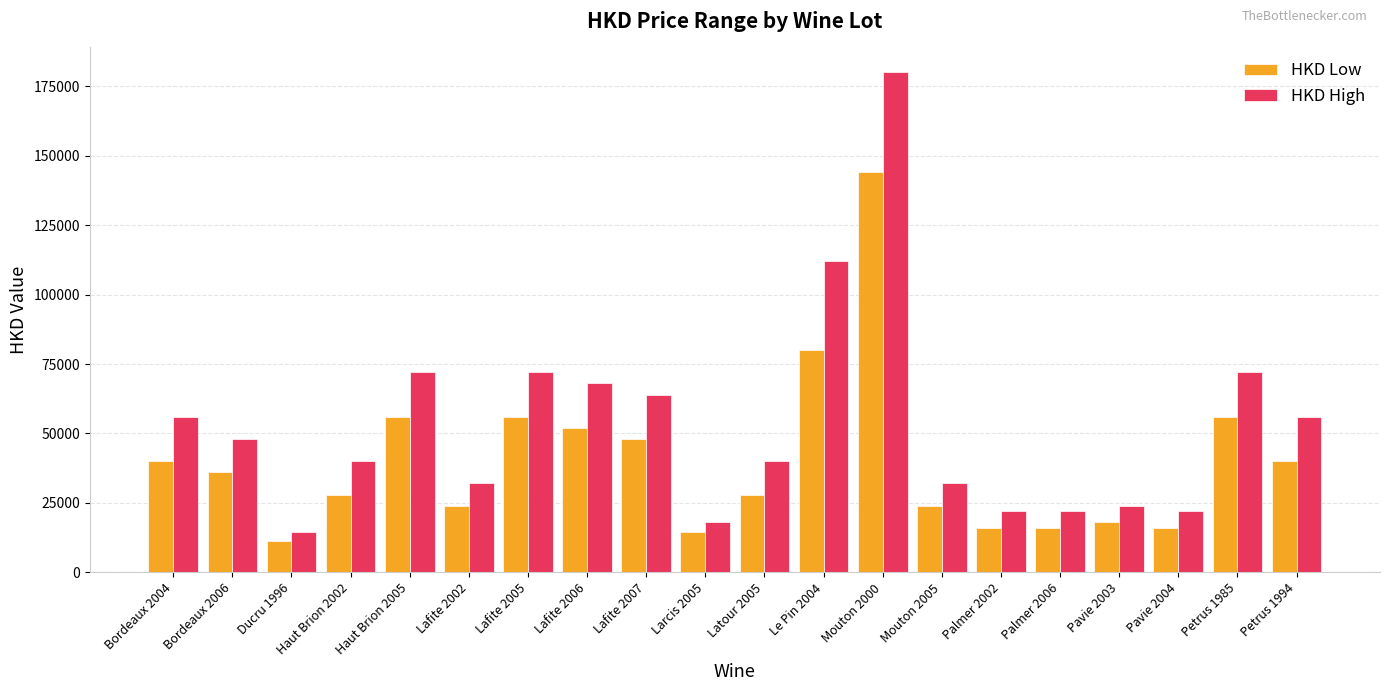

What is the average value of the HKD High series?

53320